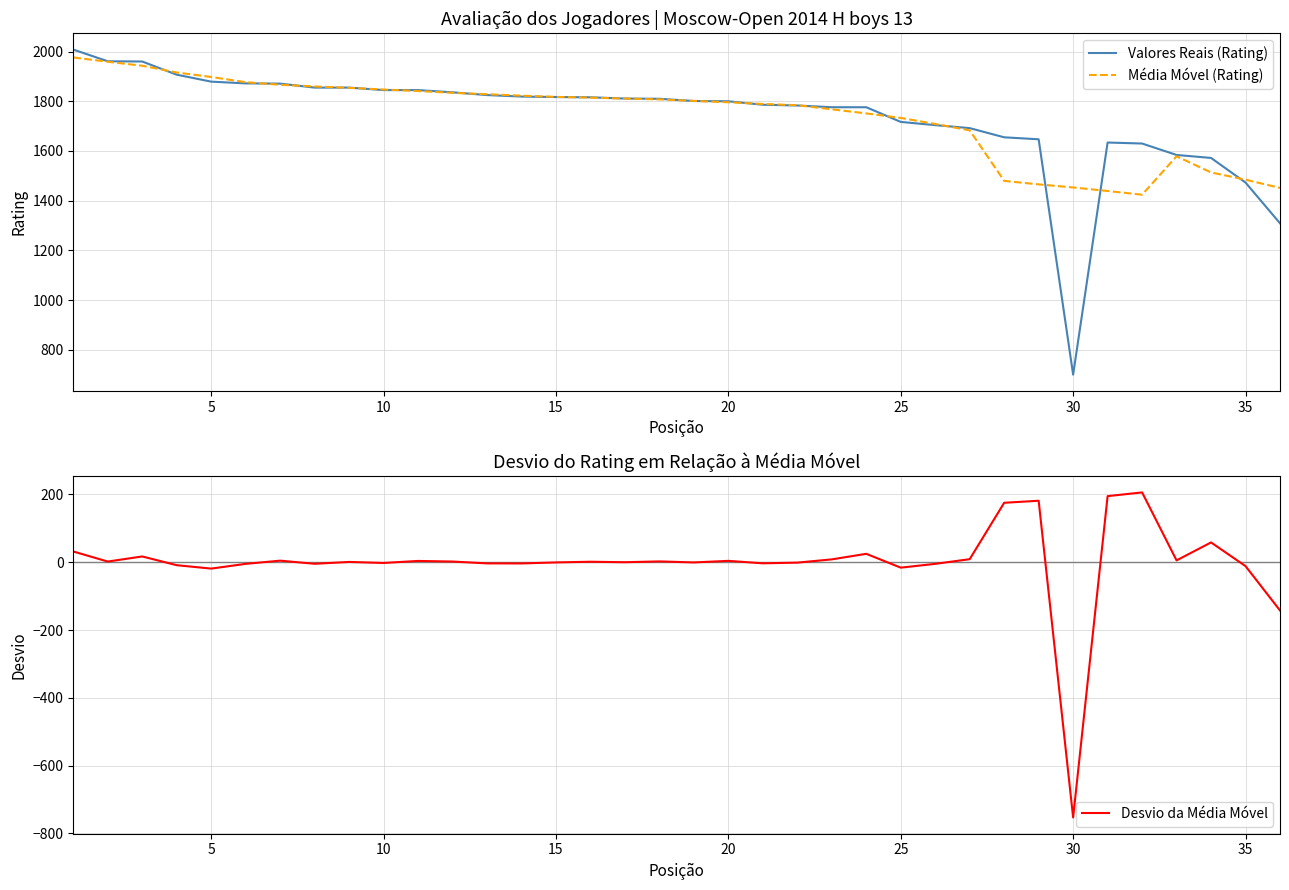

What is the lowest value of the Média Móvel (Rating) series?

1424.0